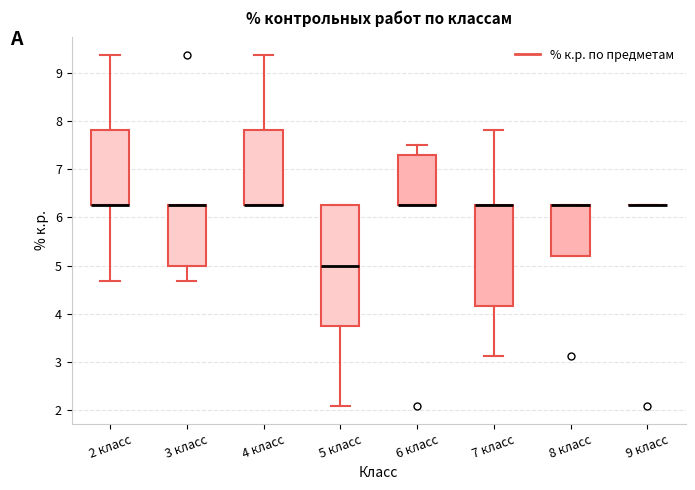

Which box is the tallest, from its lower edge to its upper edge?

5 класс